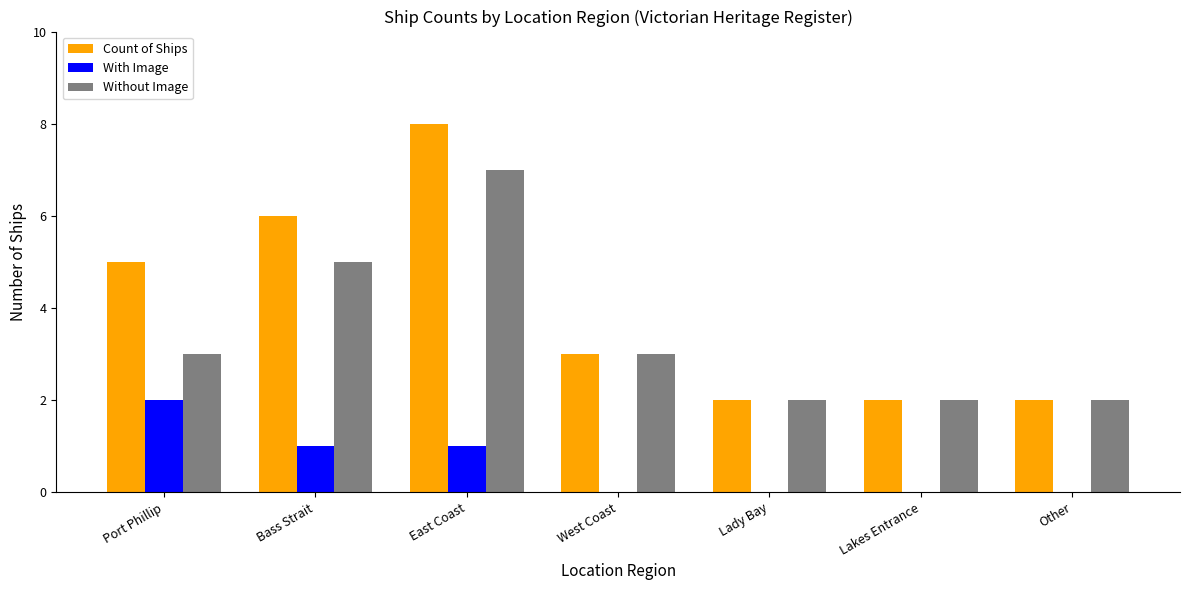

Are the bars grouped side by side (vs. stacked)?

Yes